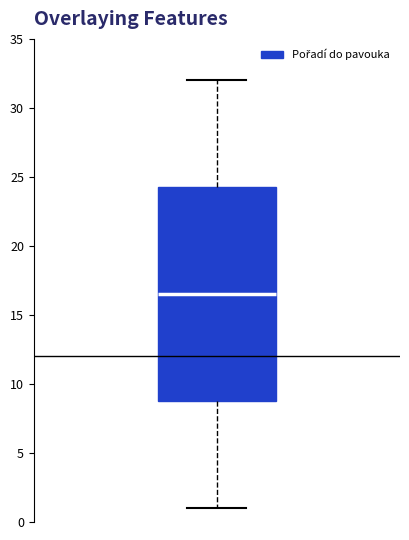

Read this box plot against the y-axis: the position of the median line, the range covered by the box, and the ends of both whiskers. The values are not printed on the chart, so give them approximately, as read against the axis.

median 16.5, box 9.0 to 24.5, whiskers 1.0 to 32.0